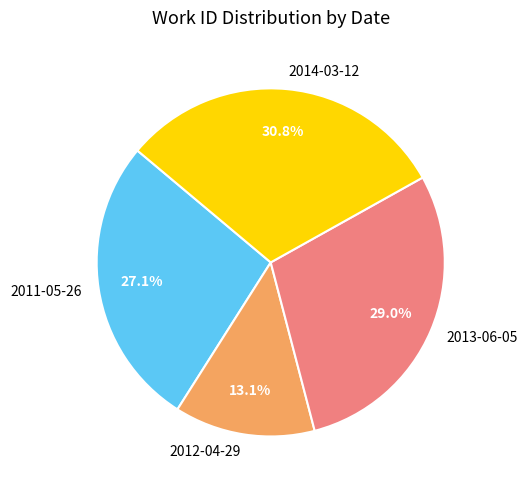

Do 2012-04-29 and 2013-06-05 together represent more than half of the pie?

No